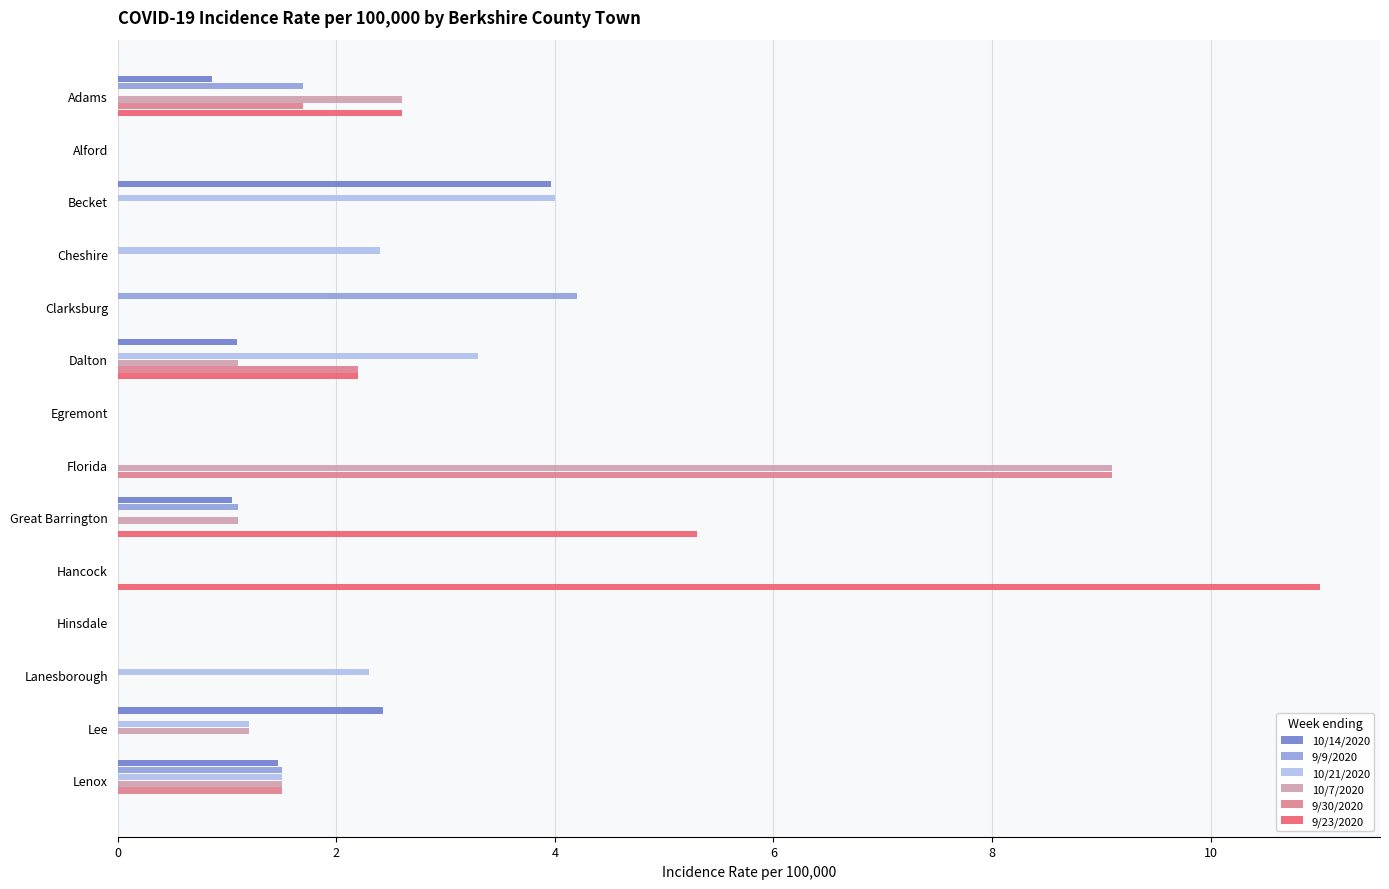

The 9/9/2020 series shows -1.5 at Lanesborough. True or false?

False